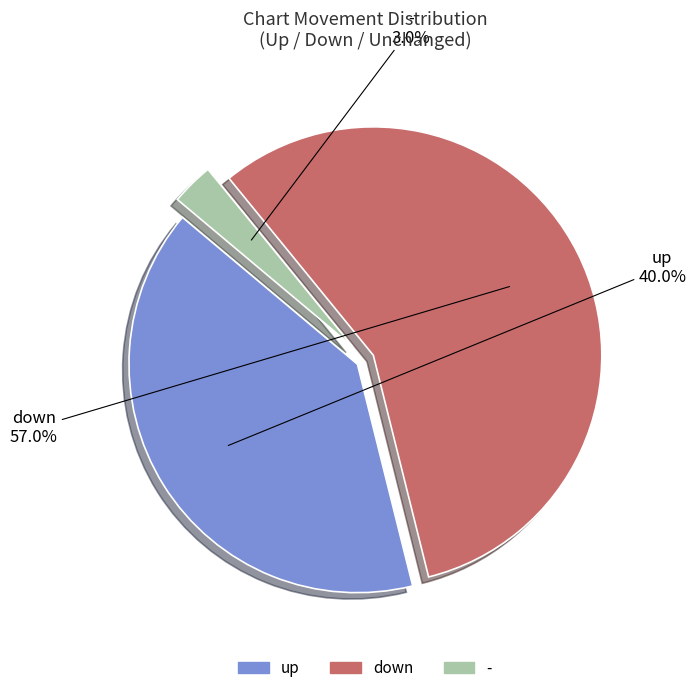

Is there any slice that represents more than half of the pie?

Yes